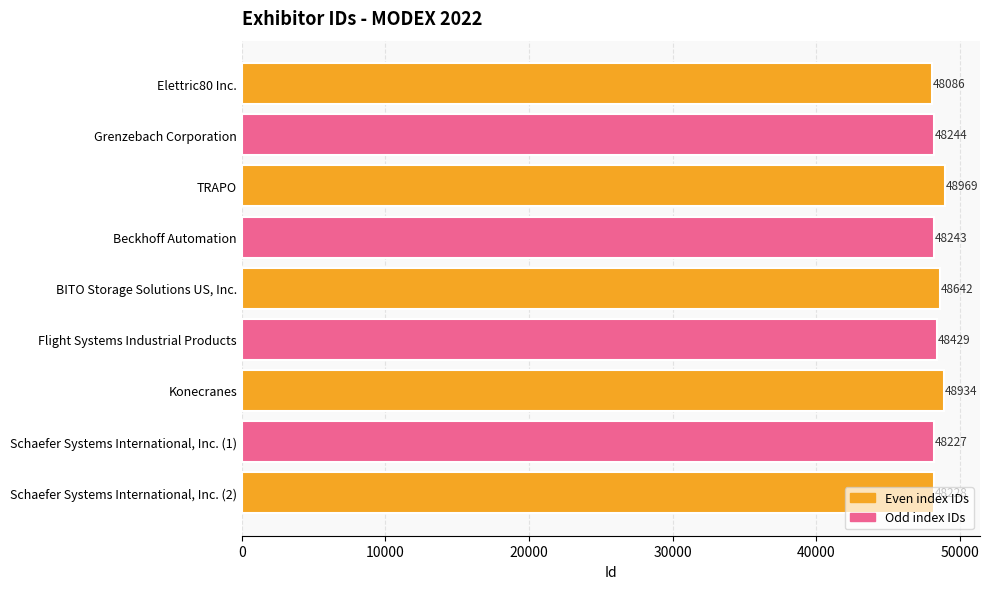

What is the minimum value shown in the chart?

48086